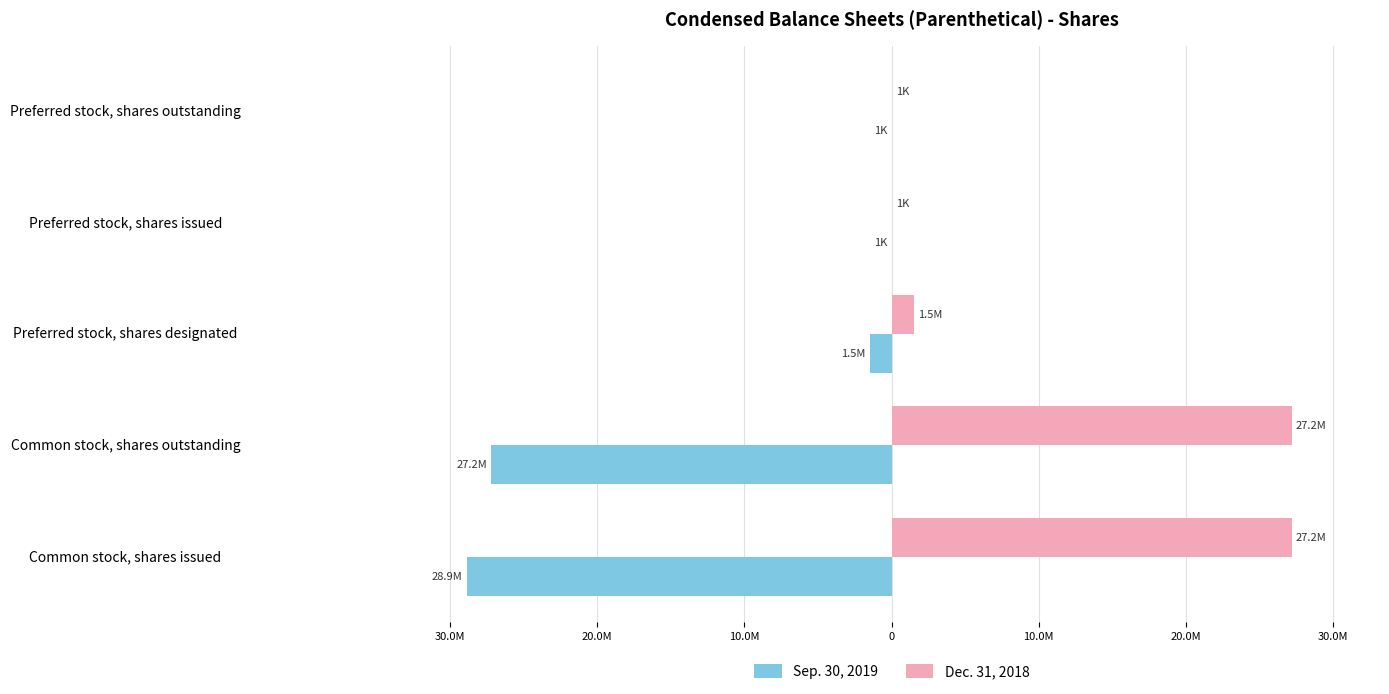

What are all the series names shown in the legend?

Sep. 30, 2019, Dec. 31, 2018